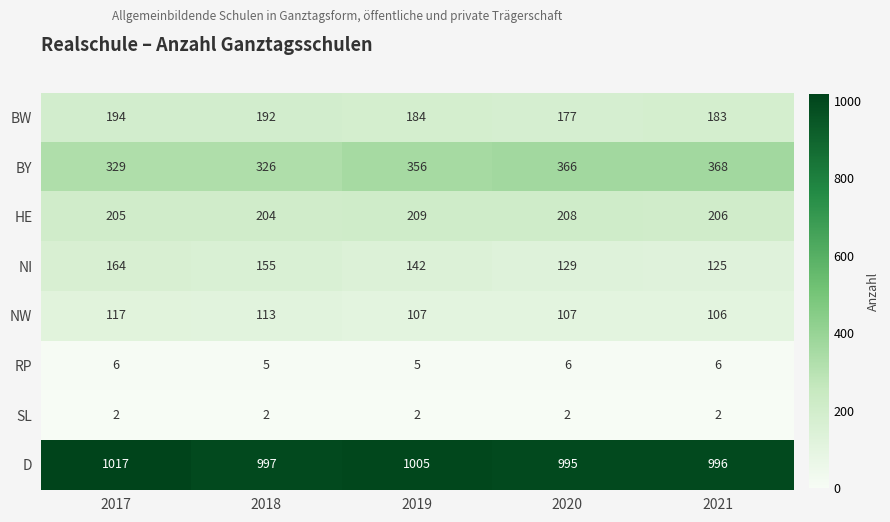

At how many categories does at least one series exceed 565?

5